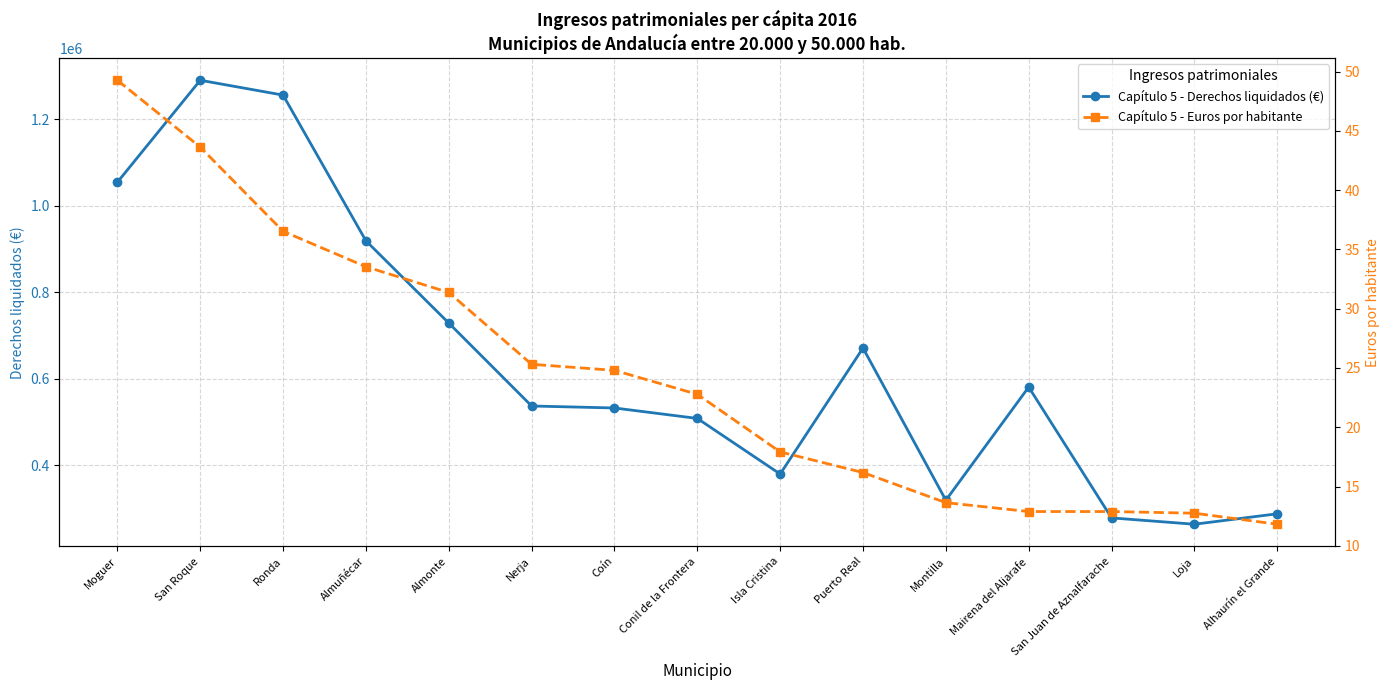

Which has a higher value, Puerto Real or San Juan de Aznalfarache?

Puerto Real